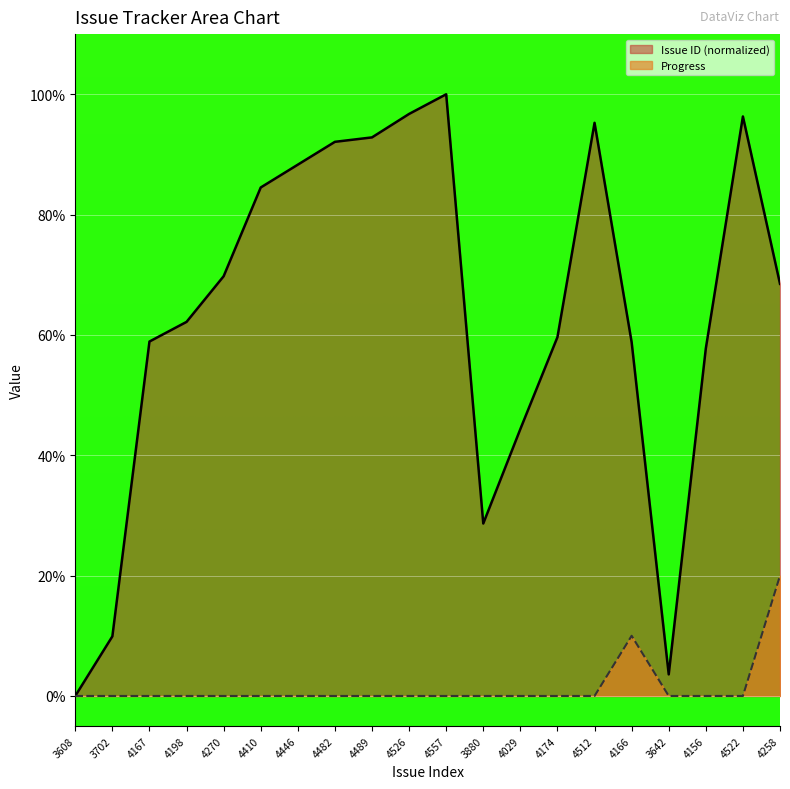

What is the total value across all series at 4446?

88.3